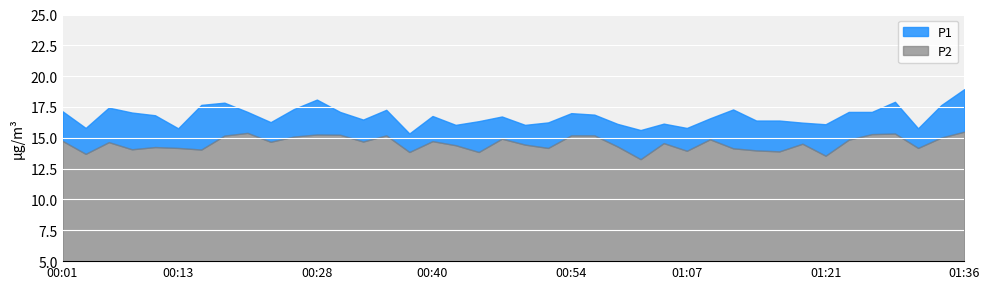

What is the spread (max minus min) of values at 01:11?

3.2